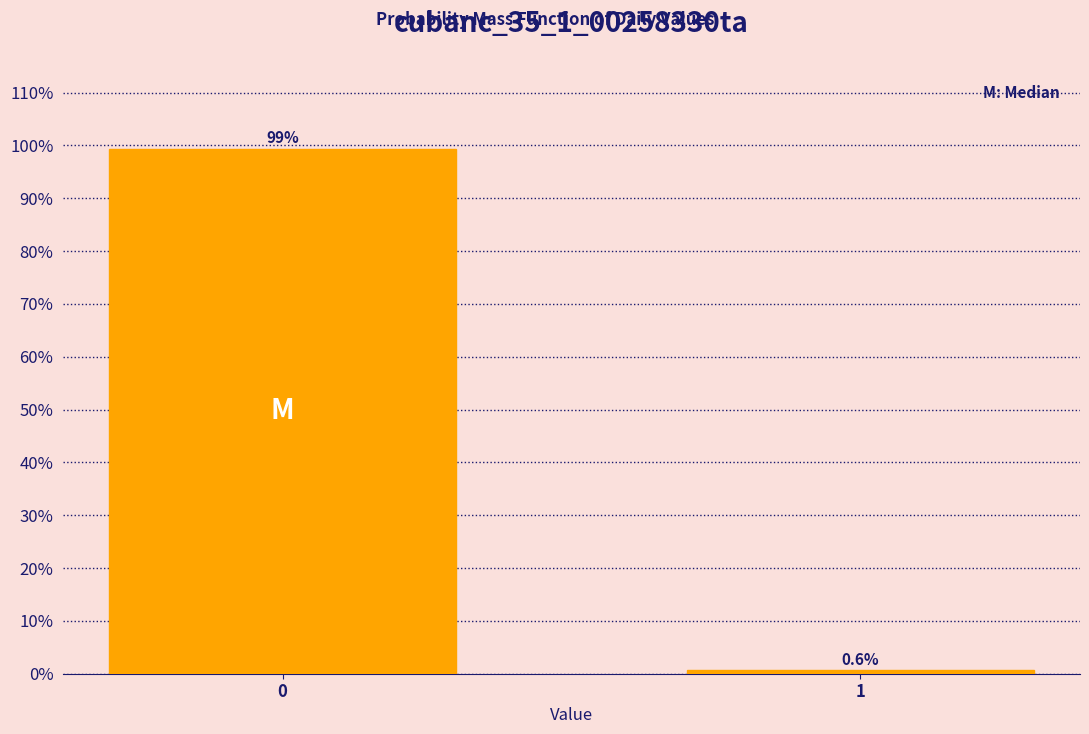

Are the bars horizontal?

No